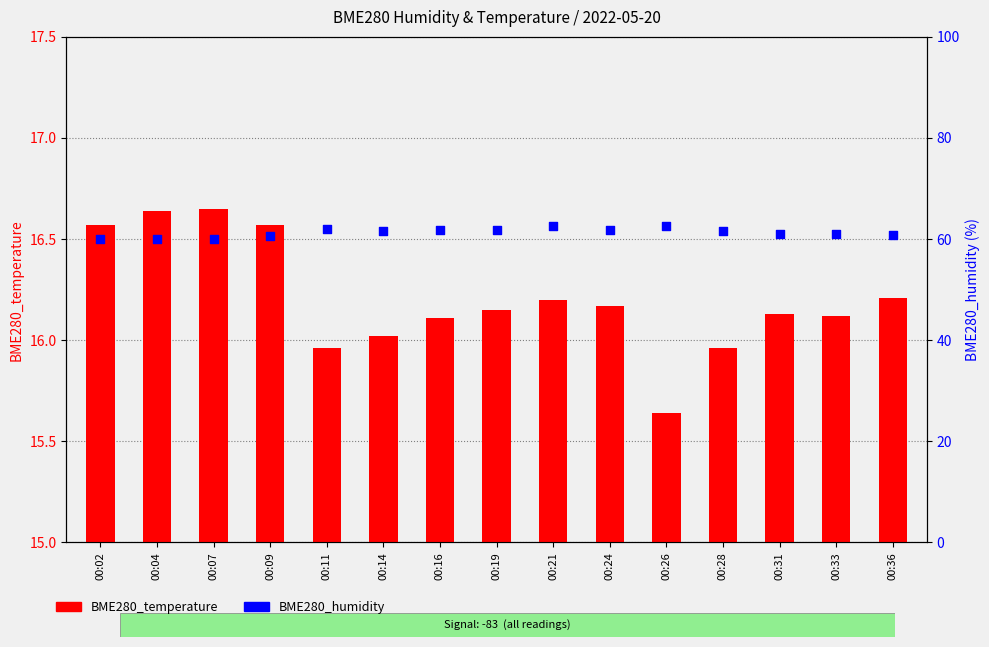

Which series reaches the maximum Y coordinate?

BME280_humidity